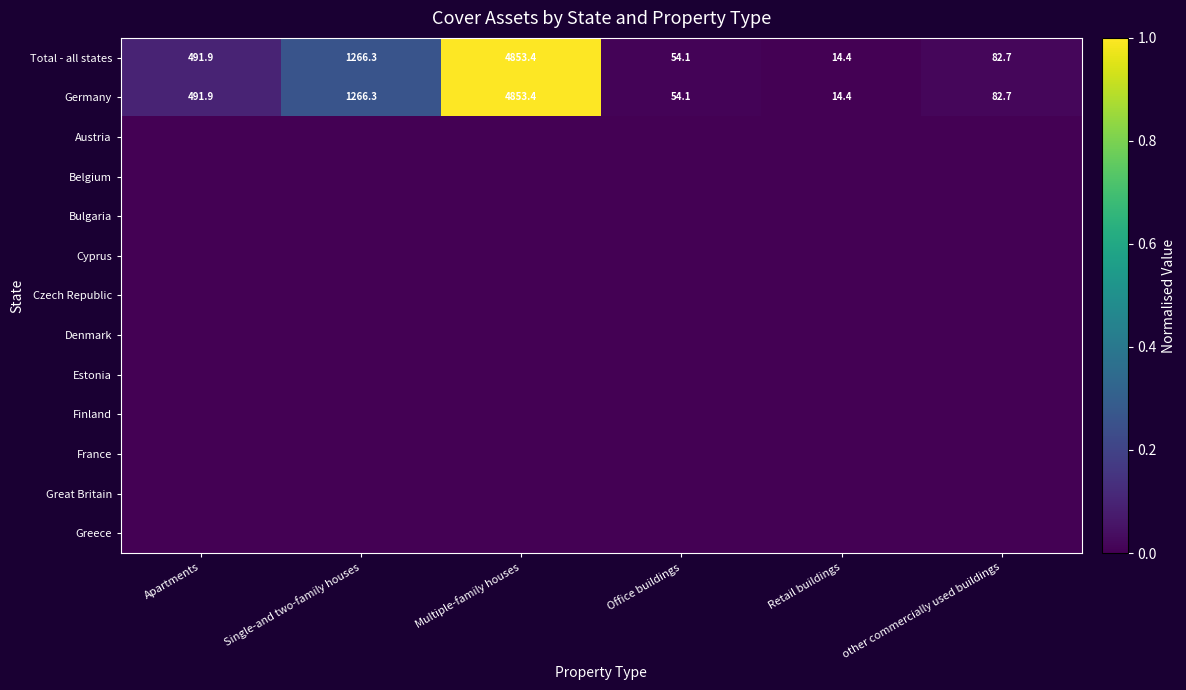

What is the difference between the maximum and minimum values in the Germany series?

4839.0